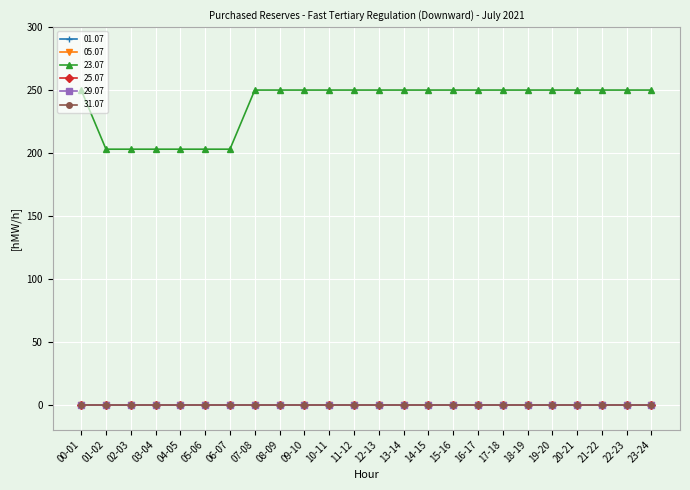

What is the difference between the second highest and minimum values in the 23.07 series?

47